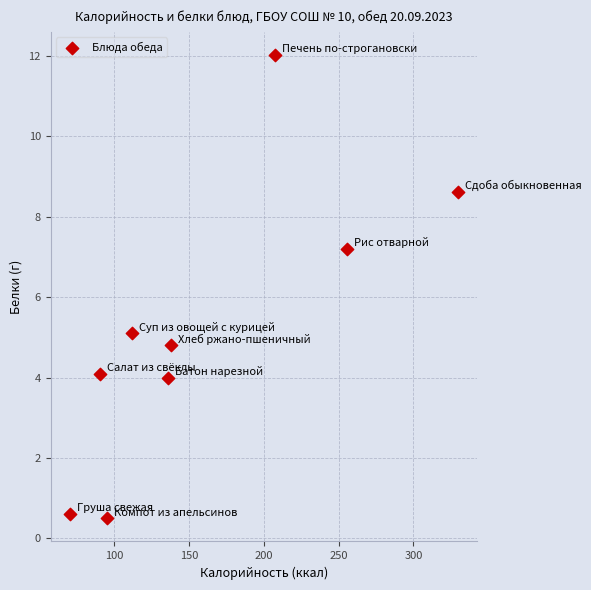

What is the range of X values (max minus min)?

259.3